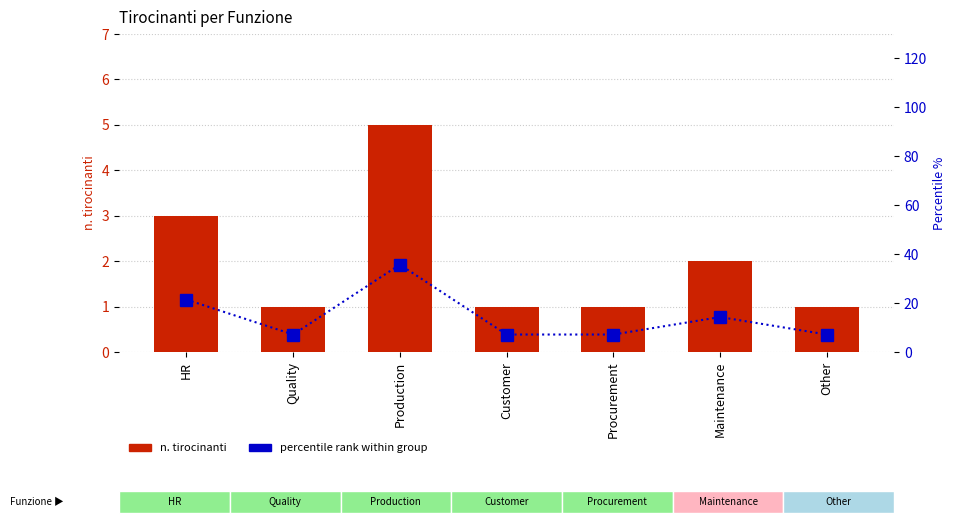

At which label is n. tirocinanti closest to 3?

HR